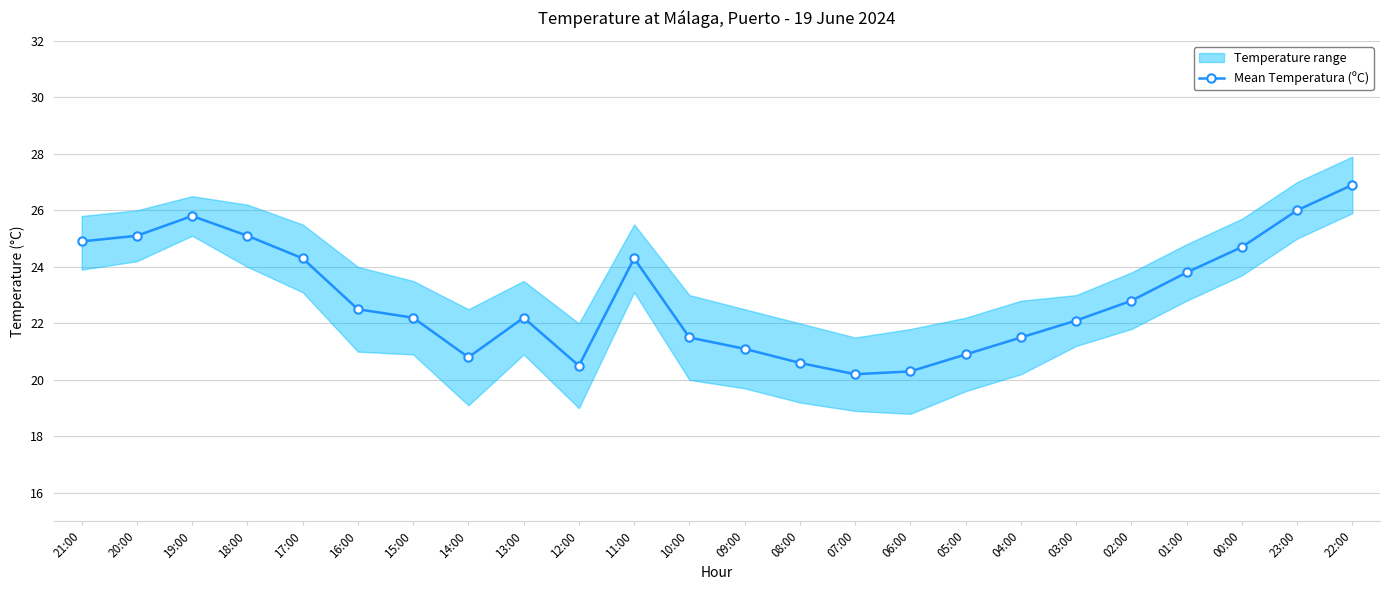

What is the difference between the maximum and second lowest values?

6.6